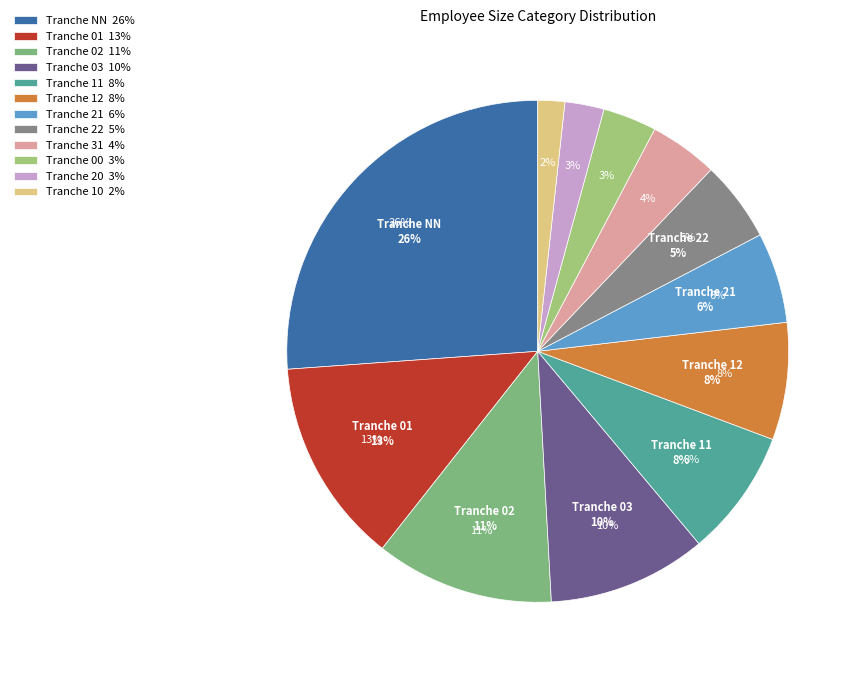

Does 01 account for over 50% of the chart?

No